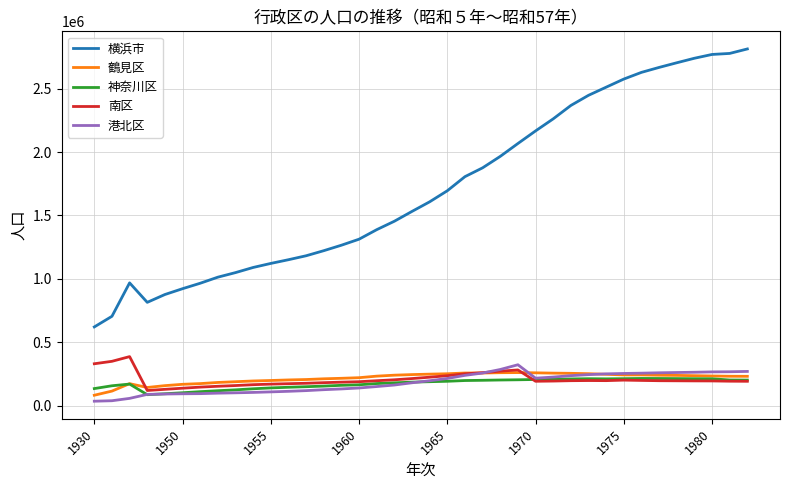

Which series has the widest spread of values?

横浜市